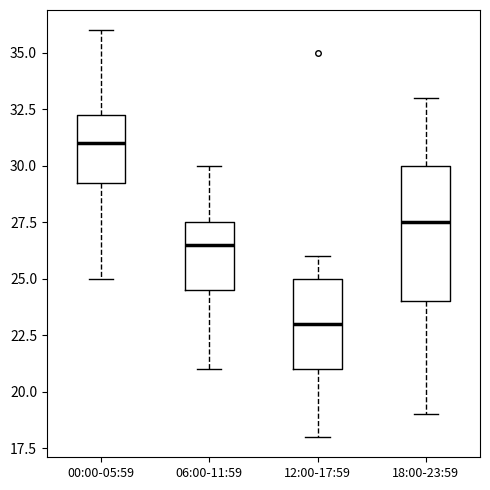

Which box is the tallest, from its lower edge to its upper edge?

18:00-23:59